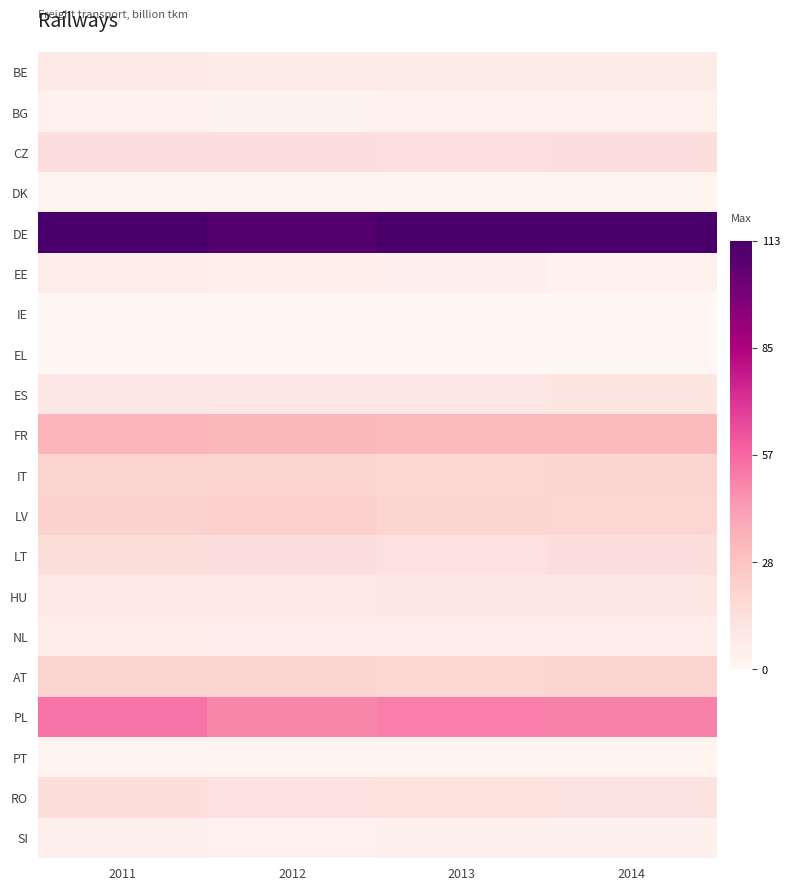

Reading left to right, transcribe all the data shown in this chart.

BE: 2011=7.6	2012=7.3	2013=7.3	2014=7.3
BG: 2011=3.3	2012=2.9	2013=3.2	2014=3.4
CZ: 2011=14.3	2012=14.3	2013=14.0	2014=14.6
DK: 2011=2.6	2012=2.3	2013=2.4	2014=2.5
DE: 2011=113.3	2012=110.1	2013=112.6	2014=112.6
EE: 2011=6.3	2012=5.1	2013=4.7	2014=3.3
IE: 2011=0.1	2012=0.1	2013=0.1	2014=0.1
EL: 2011=0.4	2012=0.3	2013=0.2	2014=0.3
ES: 2011=9.5	2012=9.5	2013=9.3	2014=10.8
FR: 2011=34.2	2012=32.6	2013=32.0	2014=32.2
IT: 2011=19.8	2012=20.2	2013=19.0	2014=20.1
LV: 2011=21.4	2012=21.9	2013=19.5	2014=19.4
LT: 2011=15.1	2012=14.2	2013=13.3	2014=14.3
HU: 2011=9.1	2012=9.2	2013=9.7	2014=10.2
NL: 2011=6.4	2012=6.2	2013=6.1	2014=6.2
AT: 2011=20.3	2012=19.5	2013=19.3	2014=20.5
PL: 2011=53.7	2012=48.9	2013=50.9	2014=50.1
PT: 2011=2.3	2012=2.4	2013=2.3	2014=2.4
RO: 2011=14.7	2012=13.5	2013=12.9	2014=12.3
SI: 2011=3.8	2012=3.5	2013=3.8	2014=4.1